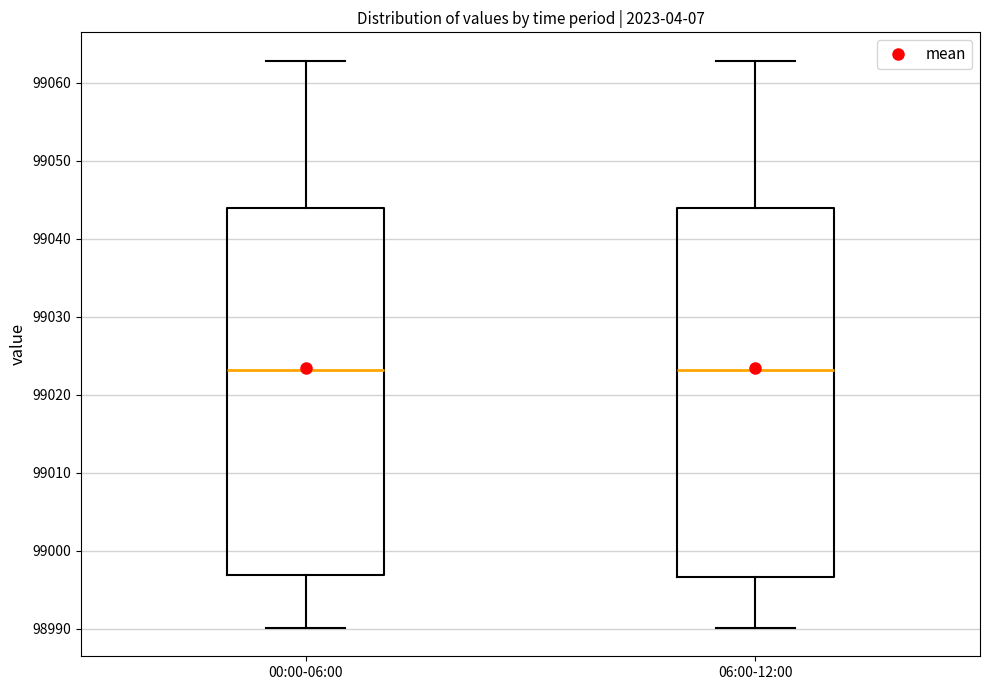

Where does the upper whisker of the box for 06:00-12:00 end on the y-axis? The values are not printed on the chart, so give them approximately, as read against the axis.

99063